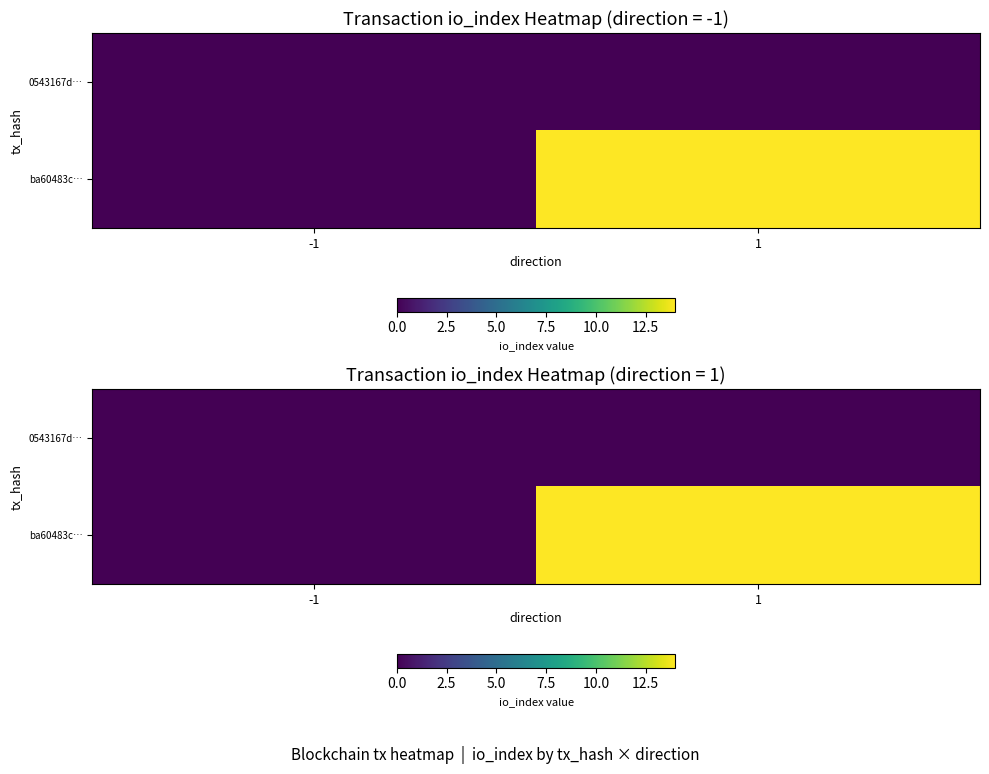

True or false: 0543167d… has a value of 0 at -1.

True